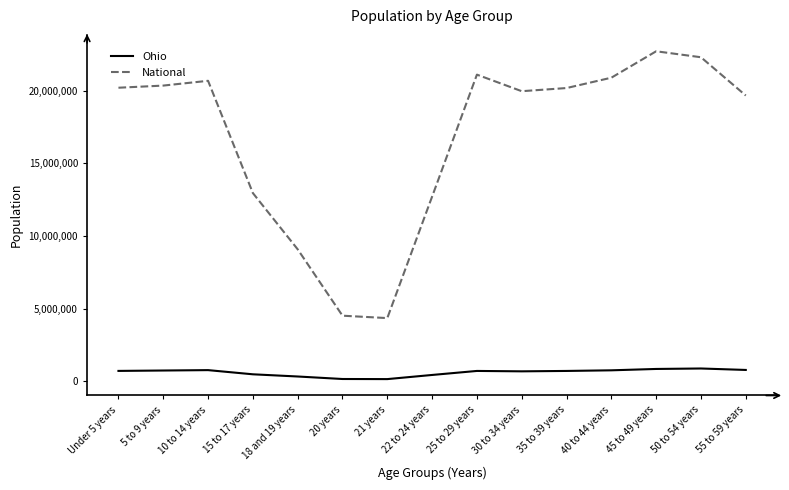

True or false: Ohio and National intersect in this chart.

False